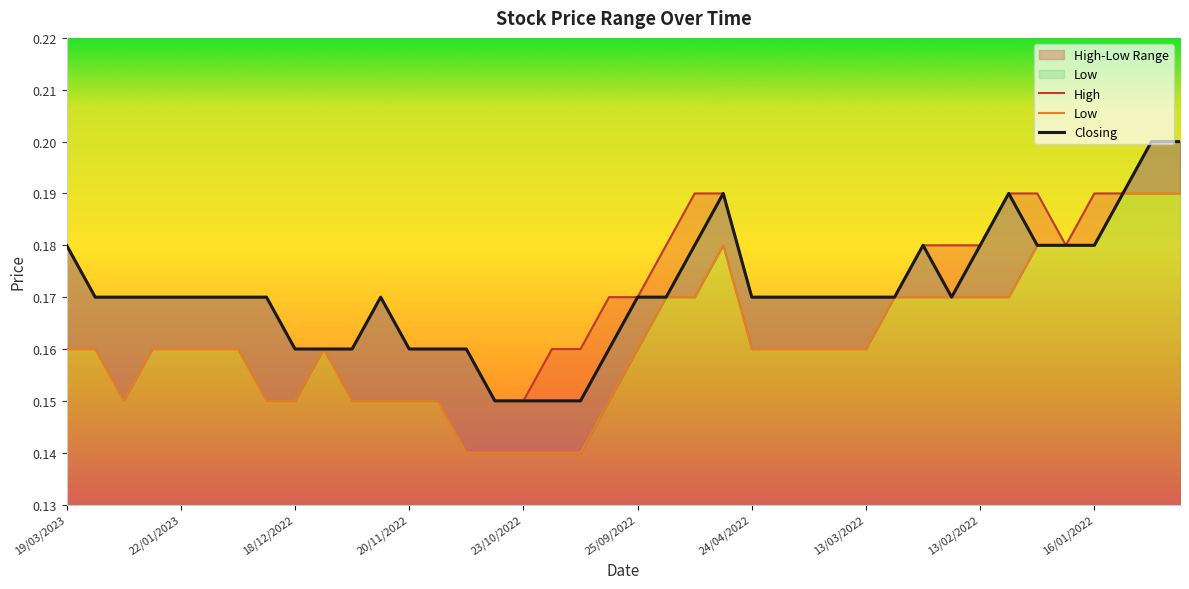

True or false: Low and High intersect in this chart.

False